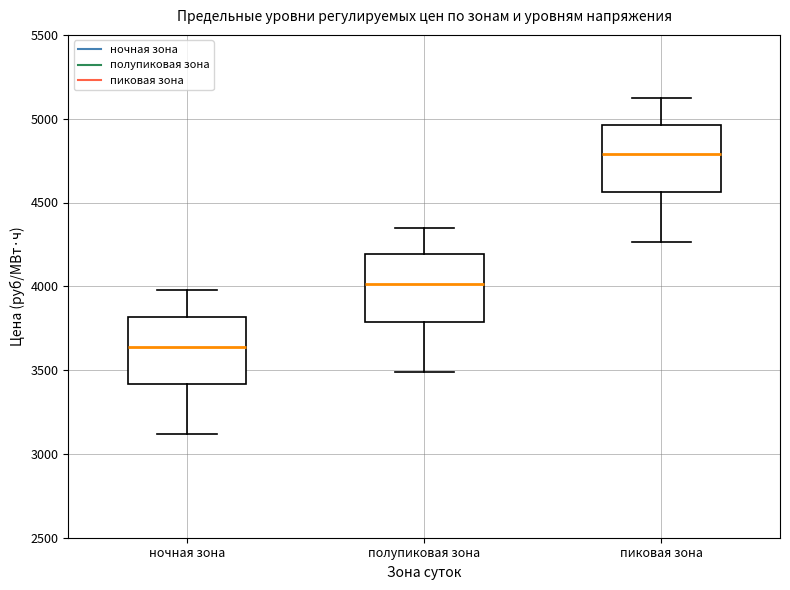

Reading left to right, transcribe this box plot: for each box, give where its median line is, the range the box spans, and where its two whiskers end, as read against the y-axis. The values are not printed on the chart, so give them approximately, as read against the axis.

ночная зона: median 3650, box 3400 to 3800, whiskers 3100 to 4000
полупиковая зона: median 4000, box 3800 to 4200, whiskers 3500 to 4350
пиковая зона: median 4800, box 4550 to 4950, whiskers 4250 to 5100